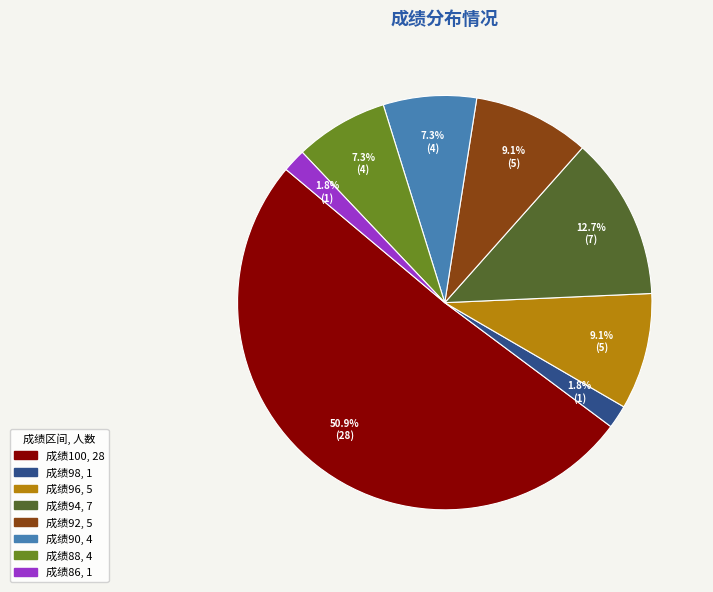

How many segments does this pie chart have?

8